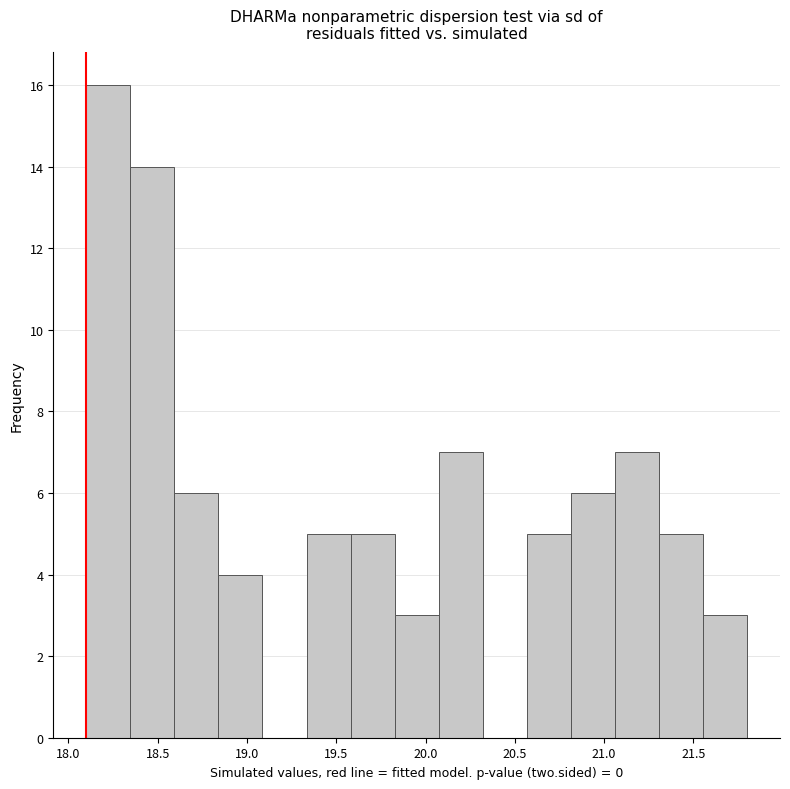

What is the height of the bar covering 18.35 to 18.60 on the x-axis? Neither the bar edges nor the heights are printed on the chart, so give them approximately, as read against the axes.

14